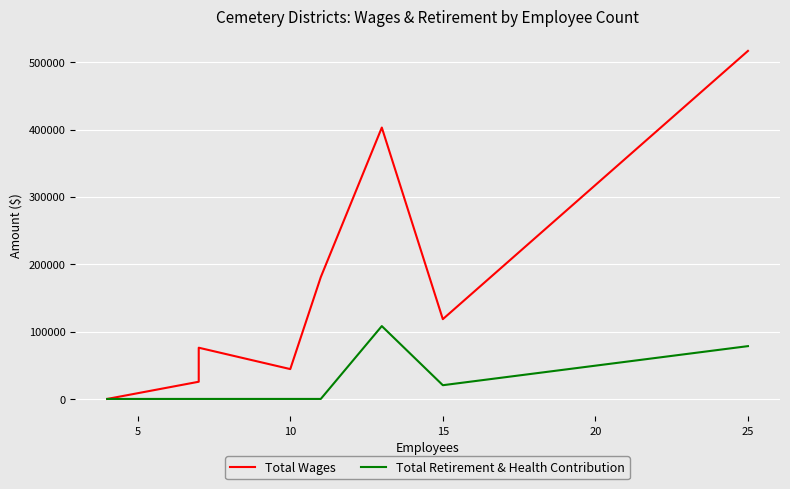

Between 10 and 7, which series saw the biggest shift?

Total Wages